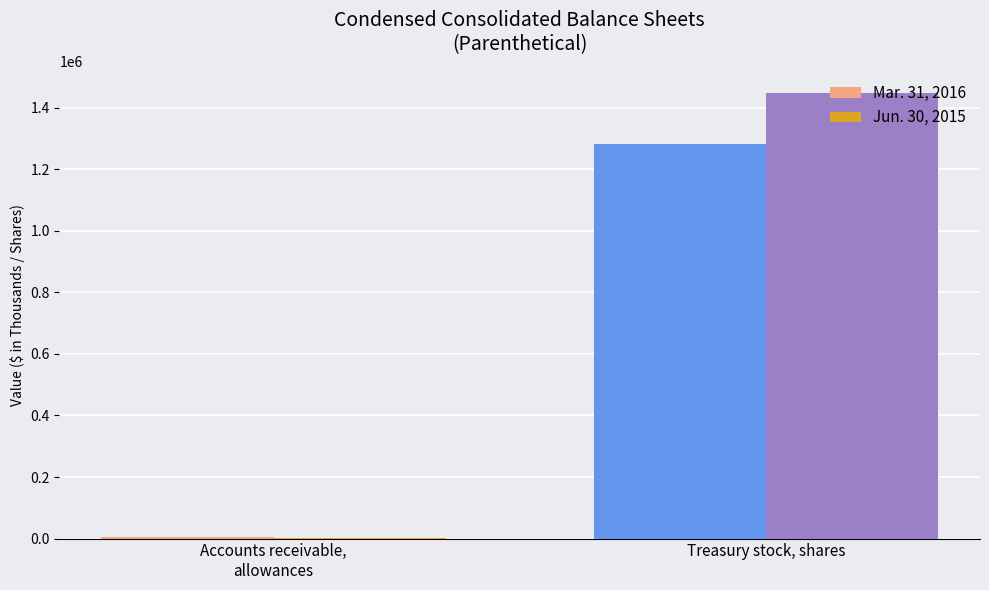

What are all the series names shown in the legend?

Mar. 31, 2016, Jun. 30, 2015